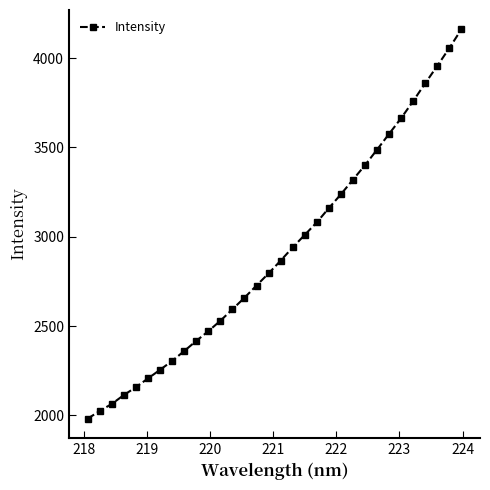

True or false: the data has more than 2 interior local peaks.

False